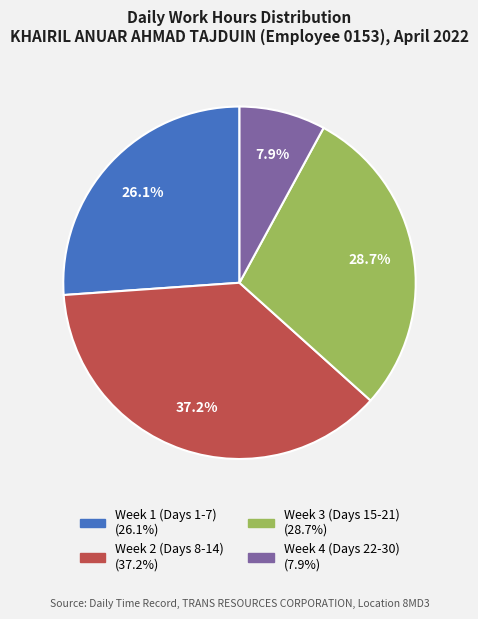

Does any single category account for the majority?

No